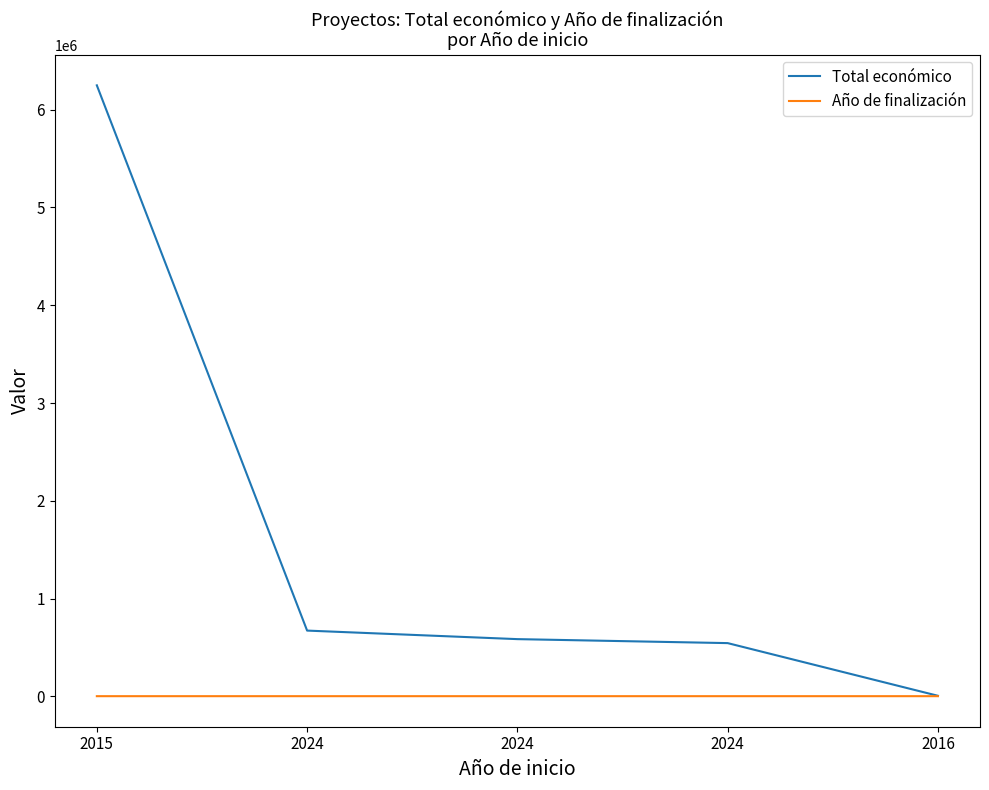

How many distinct data groups are displayed?

2